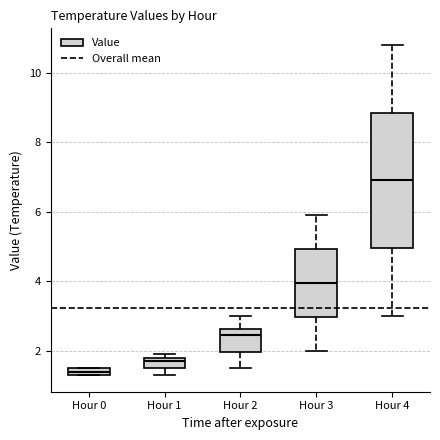

Which box is the tallest, from its lower edge to its upper edge?

Hour 4